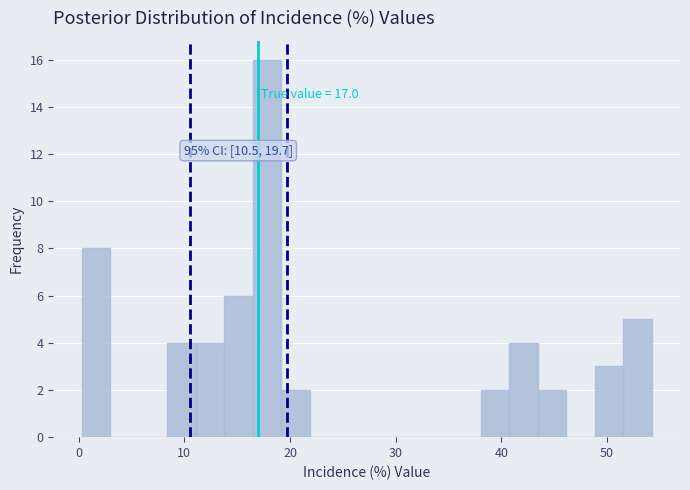

Read against the x-axis, roughly where is the centre of the tallest bar?

18